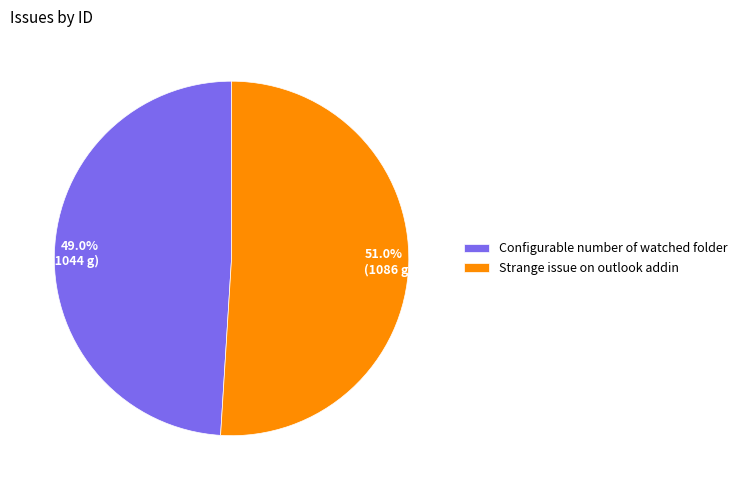

To the nearest percent, what percentage of the pie is Strange issue on outlook addin?

51%